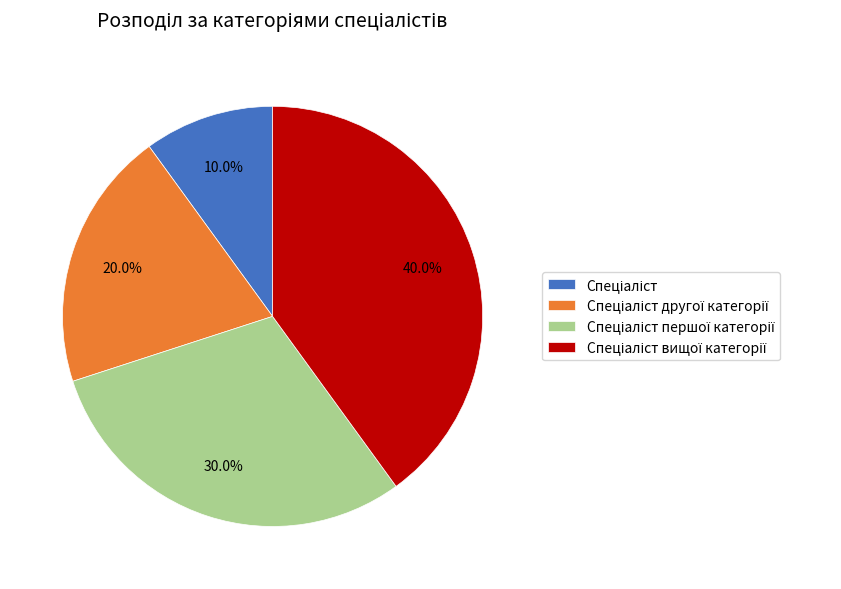

Does any single category account for the majority?

No